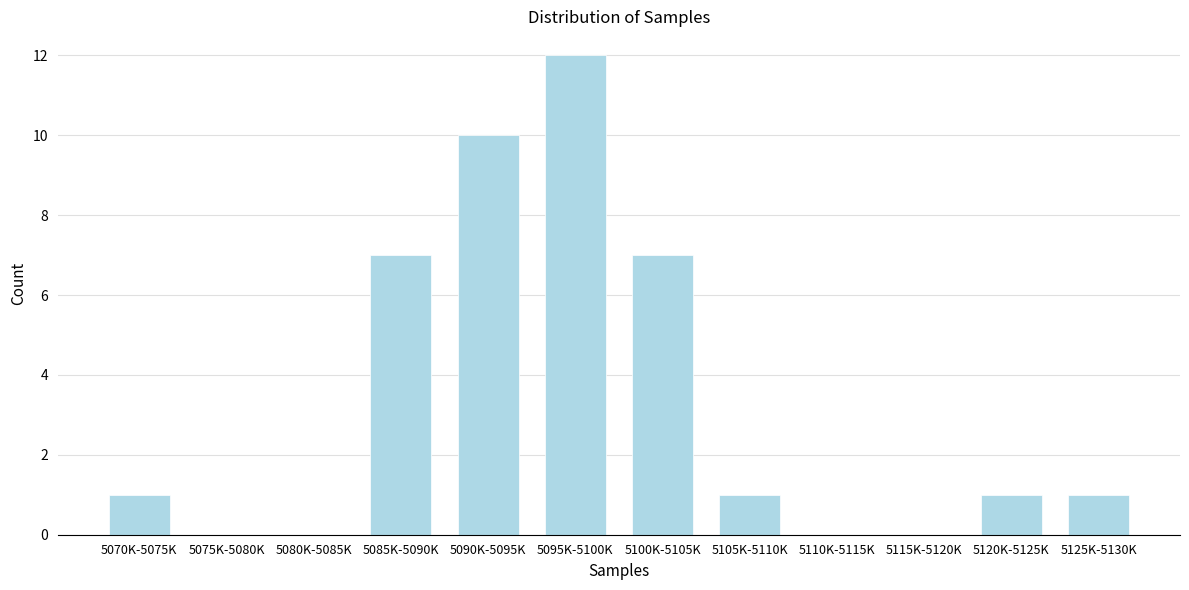

Reading left to right, what are all the values shown in this chart?

5070K-5075K=1	5075K-5080K=0	5080K-5085K=0	5085K-5090K=7	5090K-5095K=10	5095K-5100K=12	5100K-5105K=7	5105K-5110K=1	5110K-5115K=0	5115K-5120K=0	5120K-5125K=1	5125K-5130K=1